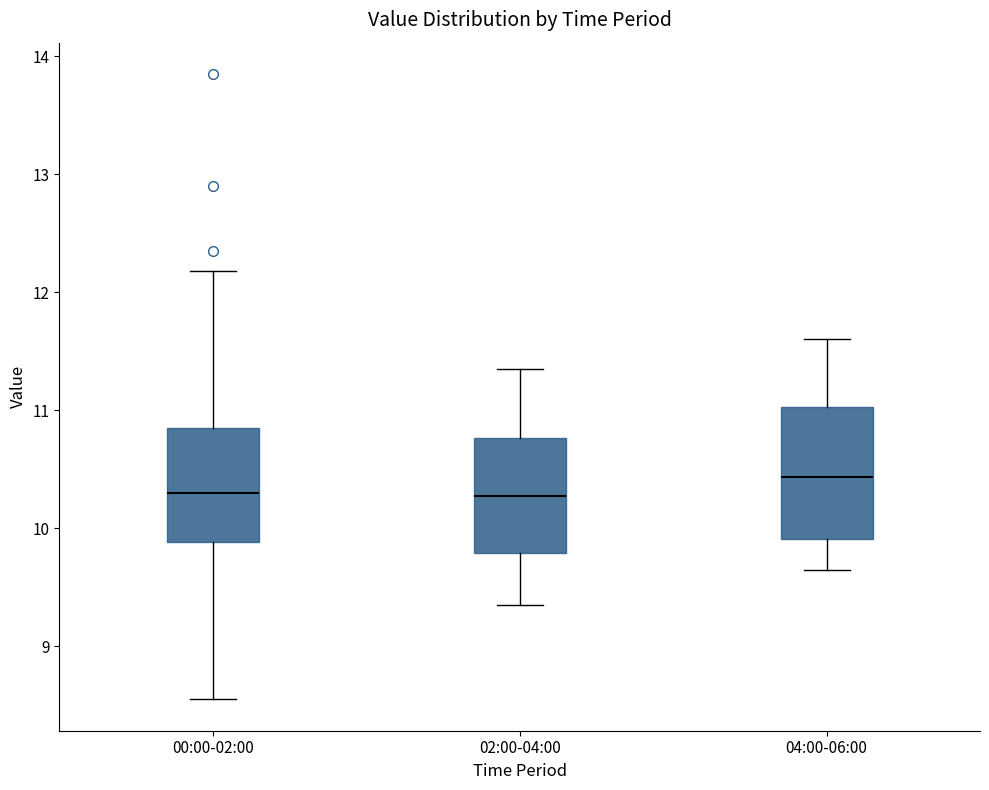

Comparing the boxes themselves (not the whiskers), which one is the tallest?

04:00-06:00